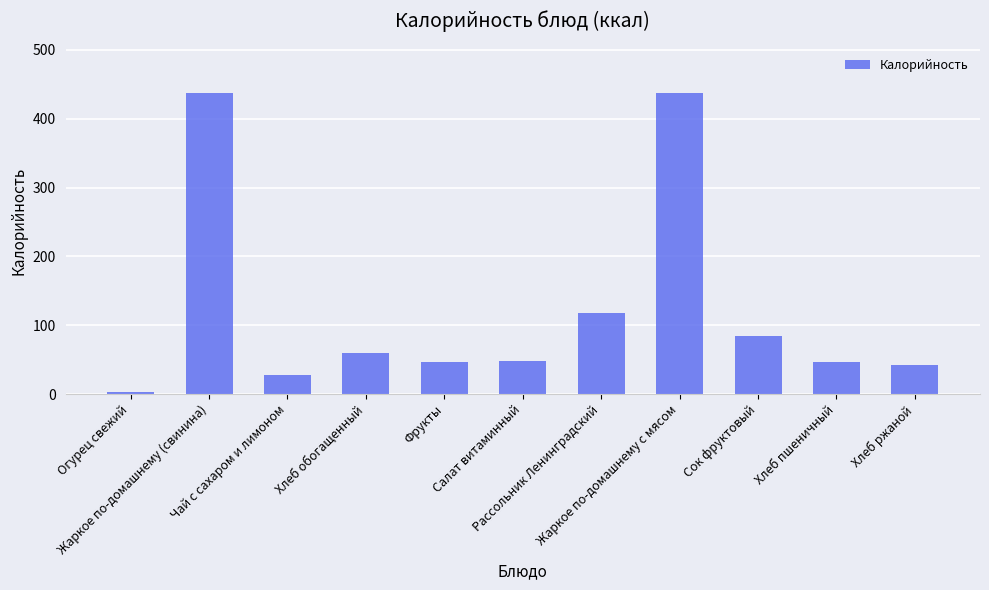

What is the label of the 4th bar from the right?

Жаркое по-домашнему с мясом